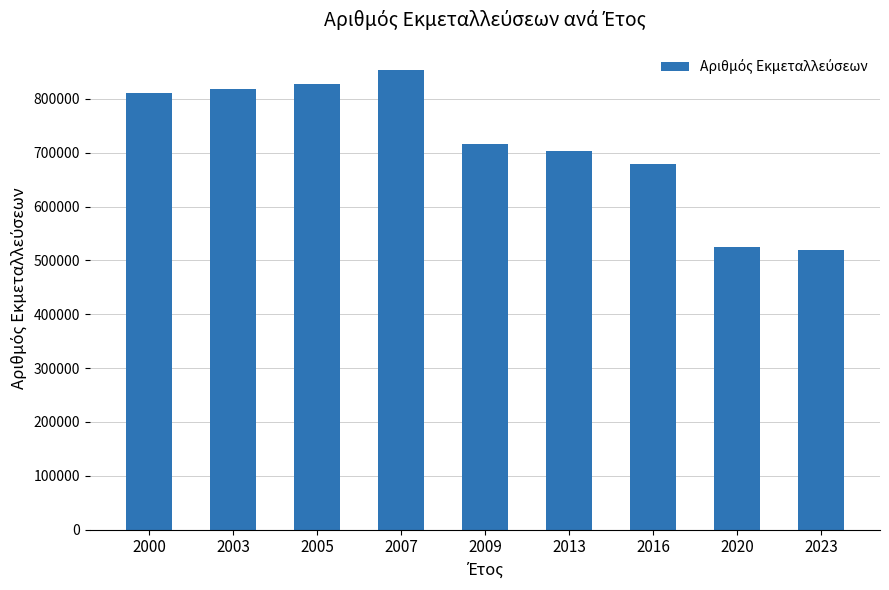

Reading left to right, transcribe all the data shown in this chart.

811318	818467	828157	854123	716823	703535	678702	525284	519764